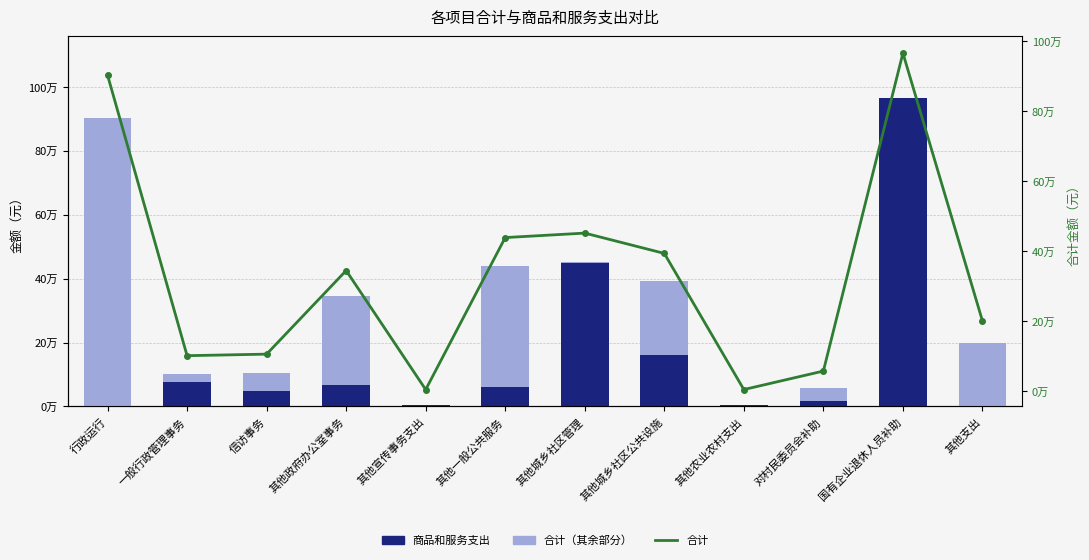

What is the label of the 12th bar from the left?

其他支出